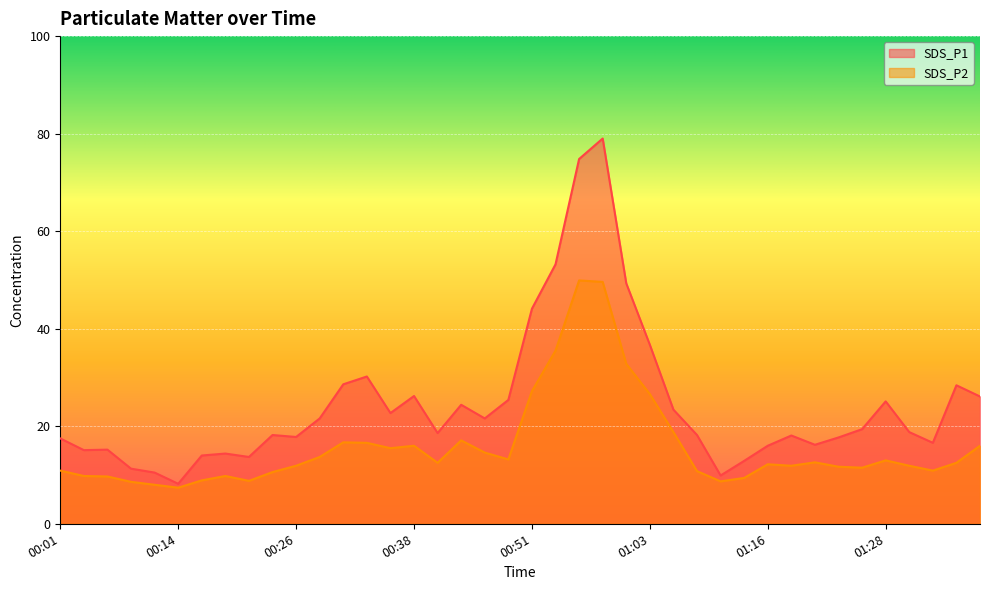

What is the minimum value shown in the chart?

7.4